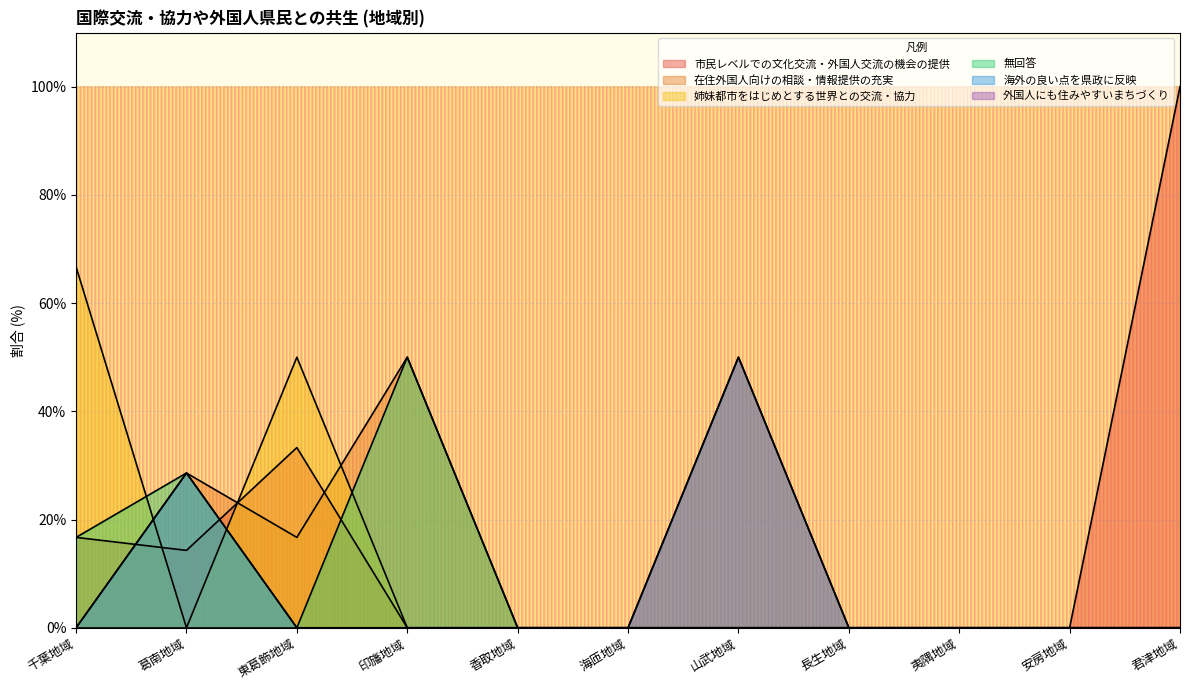

Which series has the largest range (max minus min)?

市民レベルでの文化交流・外国人交流の機会の提供